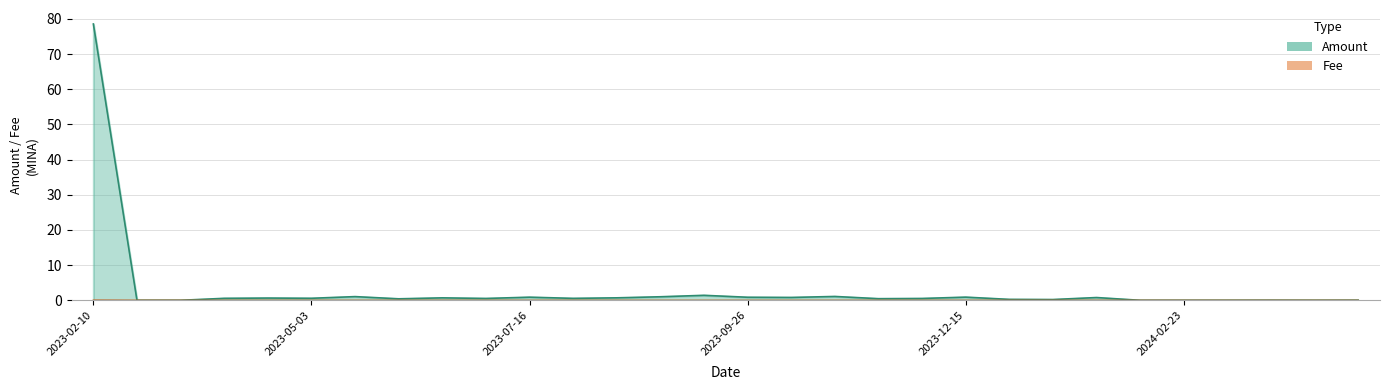

Between 2023-06-15 and 2023-12-02, which series saw the biggest shift?

Amount